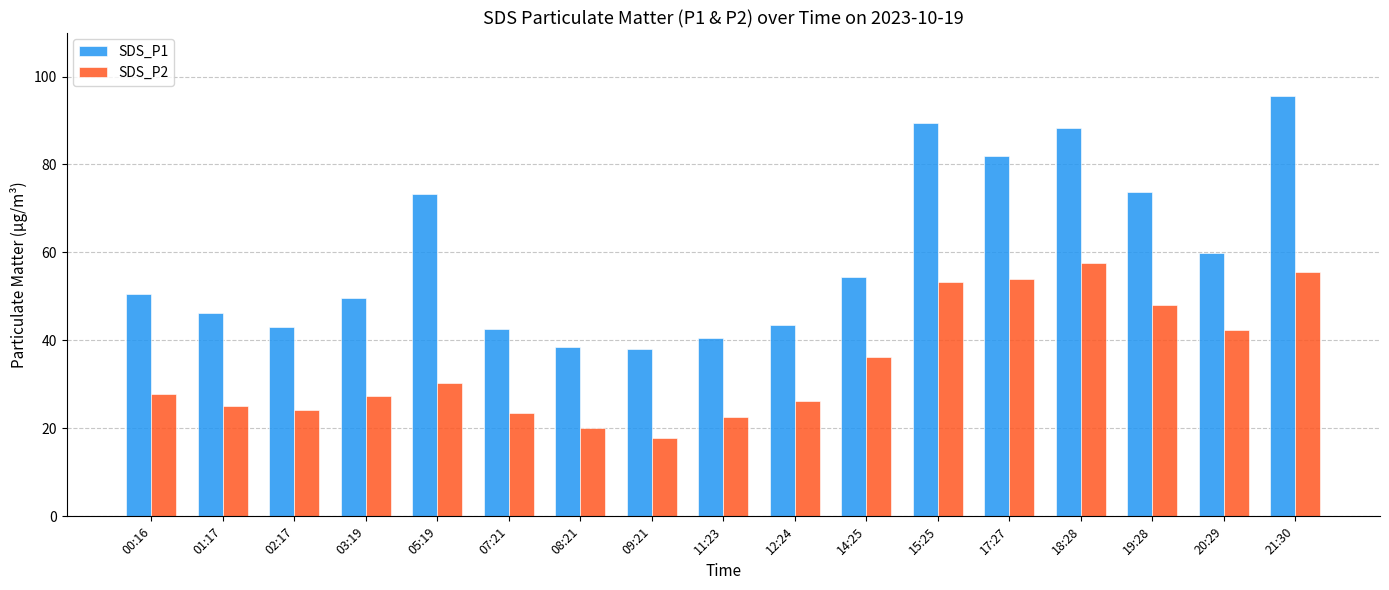

Are the bars grouped side by side (vs. stacked)?

Yes